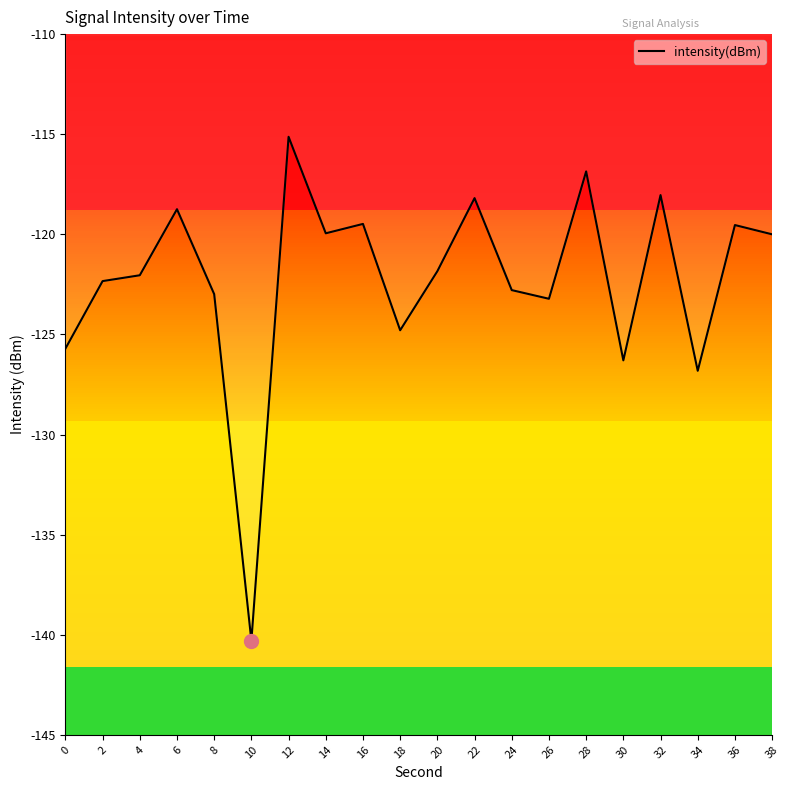

Reading left to right, transcribe all the data shown in this chart.

-125.7	-122.3	-122.0	-118.7	-123.0	-140.3	-115.1	-119.9	-119.5	-124.8	-121.8	-118.2	-122.8	-123.2	-116.9	-126.3	-118.0	-126.8	-119.5	-120.0